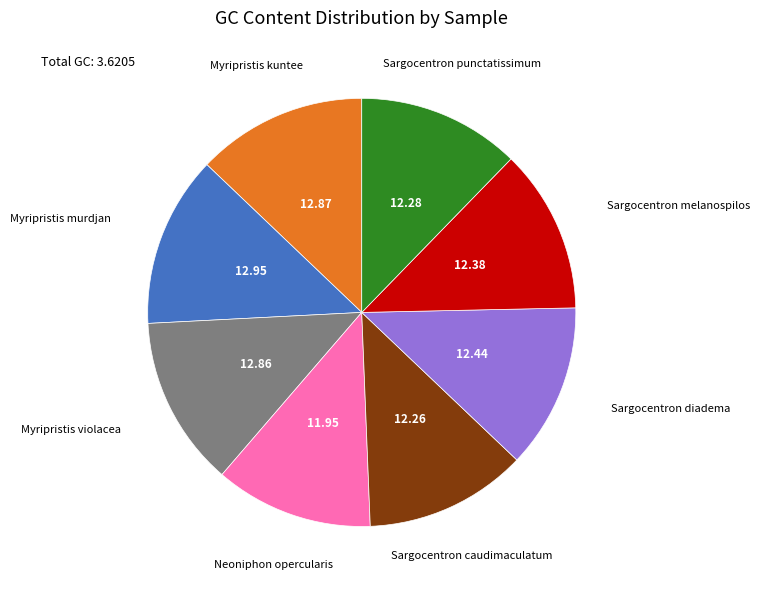

True or false: Sargocentron melanospilos accounts for 23% of the total.

False